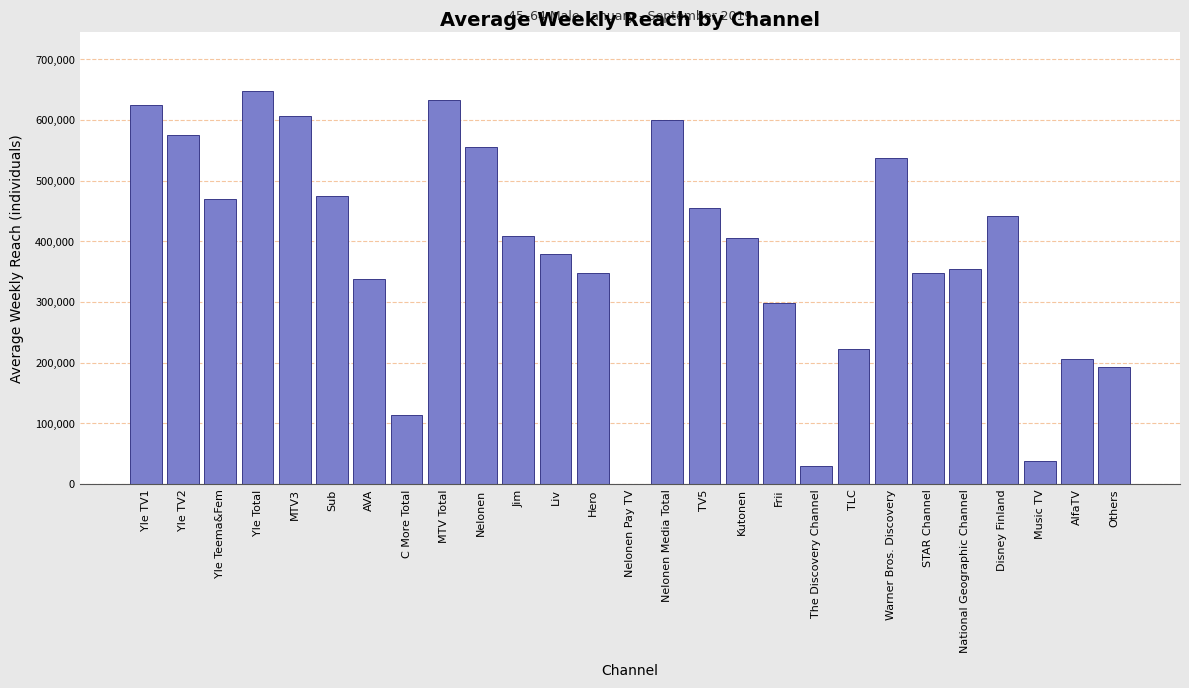

Reading left to right, what are all the values shown in this chart?

Yle TV1=624000	Yle TV2=575000	Yle Teema&Fem=470000	Yle Total=648000	MTV3=607000	Sub=475000	AVA=338000	C More Total=114000	MTV Total=632000	Nelonen=556000	Jim=408000	Liv=379000	Hero=348000	Nelonen Pay TV=0	Nelonen Media Total=600000	TV5=455000	Kutonen=405000	Frii=299000	The Discovery Channel=30000	TLC=223000	Warner Bros. Discovery=537000	STAR Channel=348000	National Geographic Channel=355000	Disney Finland=441000	Music TV=38000	AlfaTV=206000	Others=193000